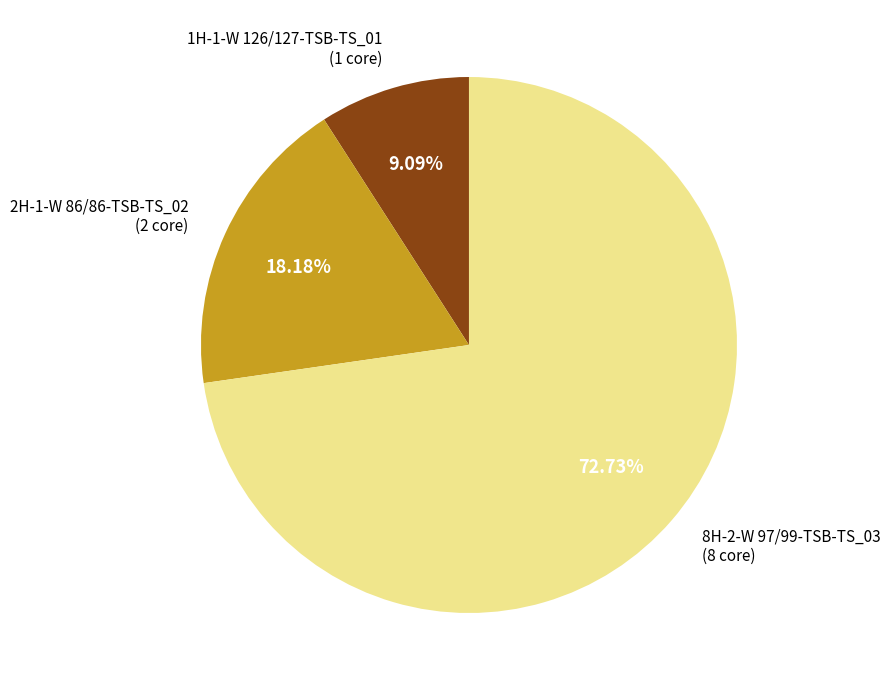

Is there a majority slice in this chart?

Yes